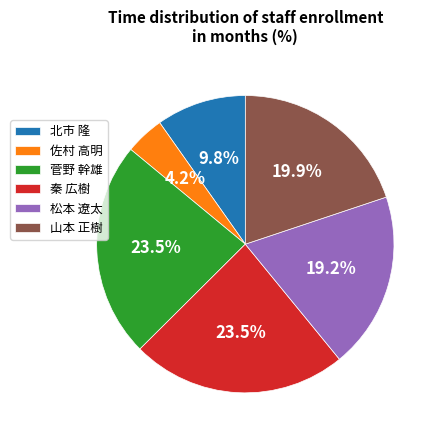

Which has a higher value, 佐村 高明 or 秦 広樹?

秦 広樹